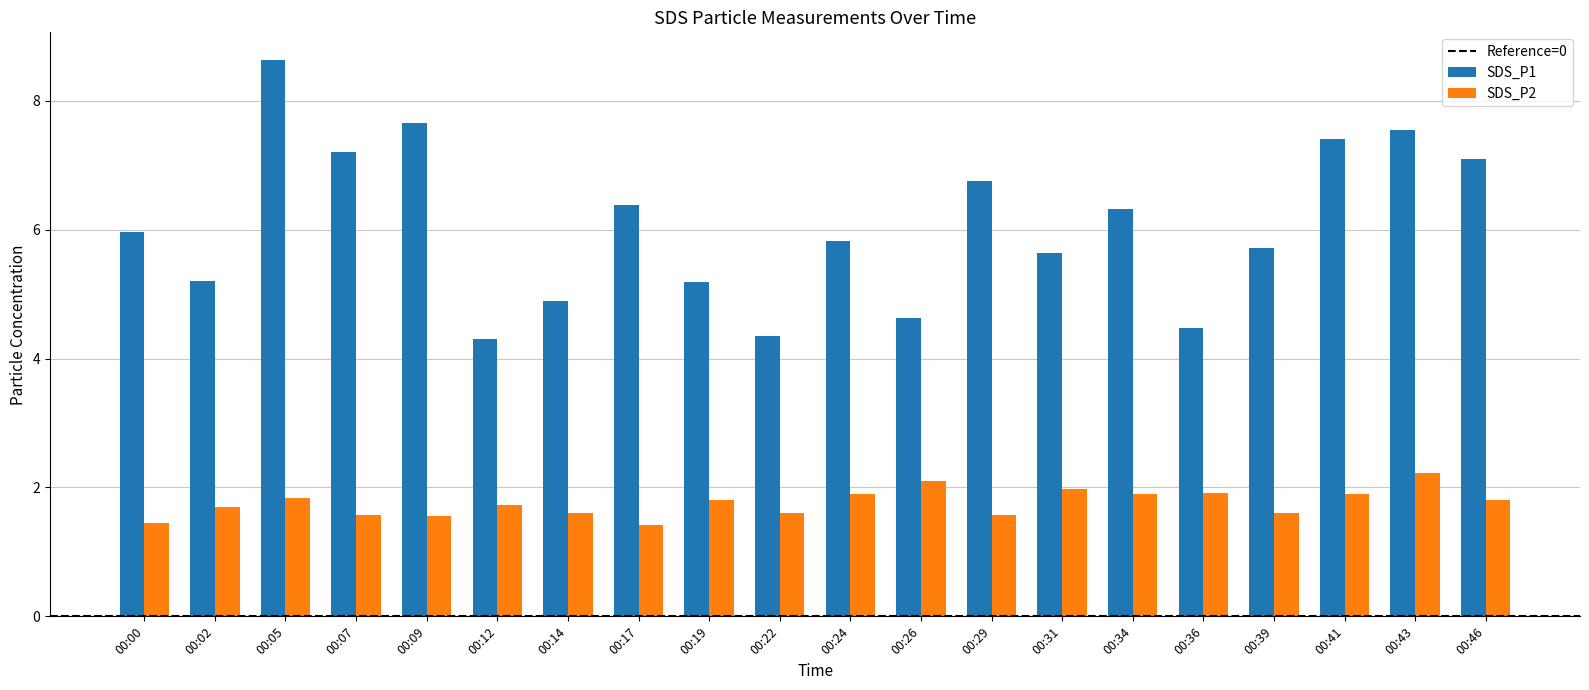

What is the smallest value displayed?

1.4